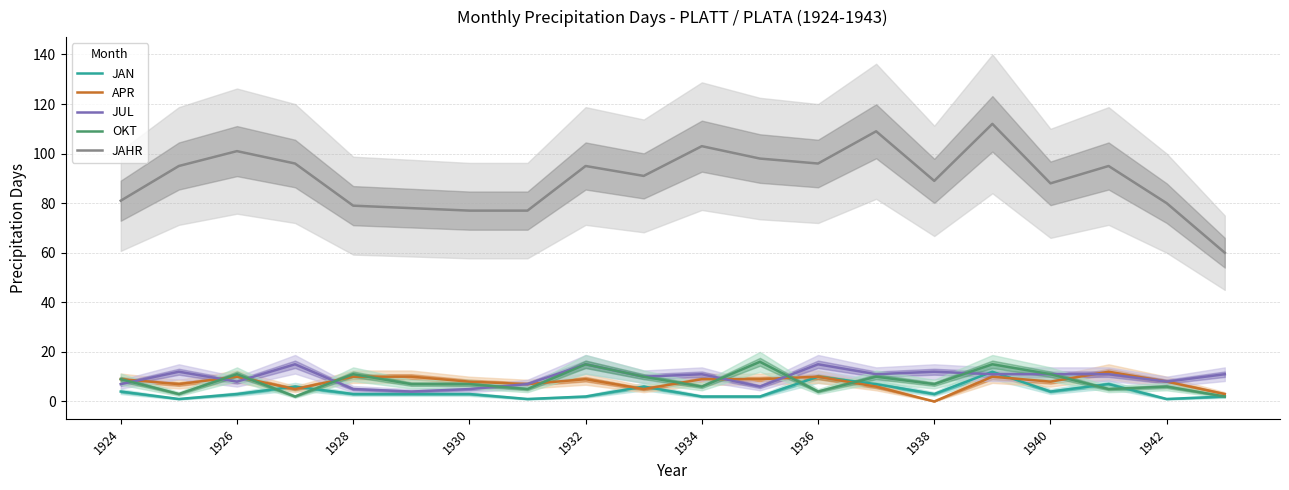

What is the maximum value for OKT?

16